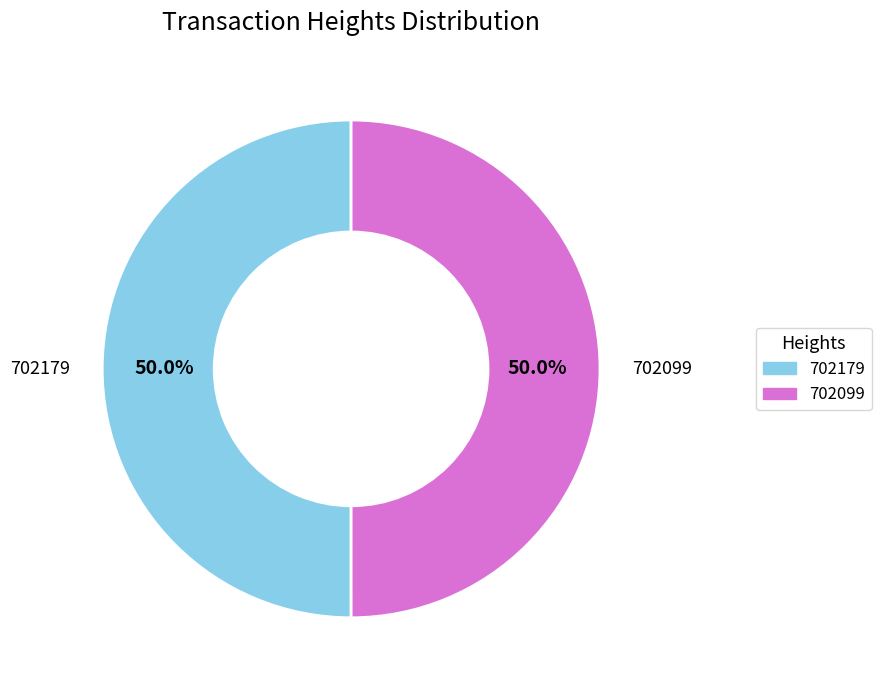

What portion of the pie excludes 702179?

50.0%